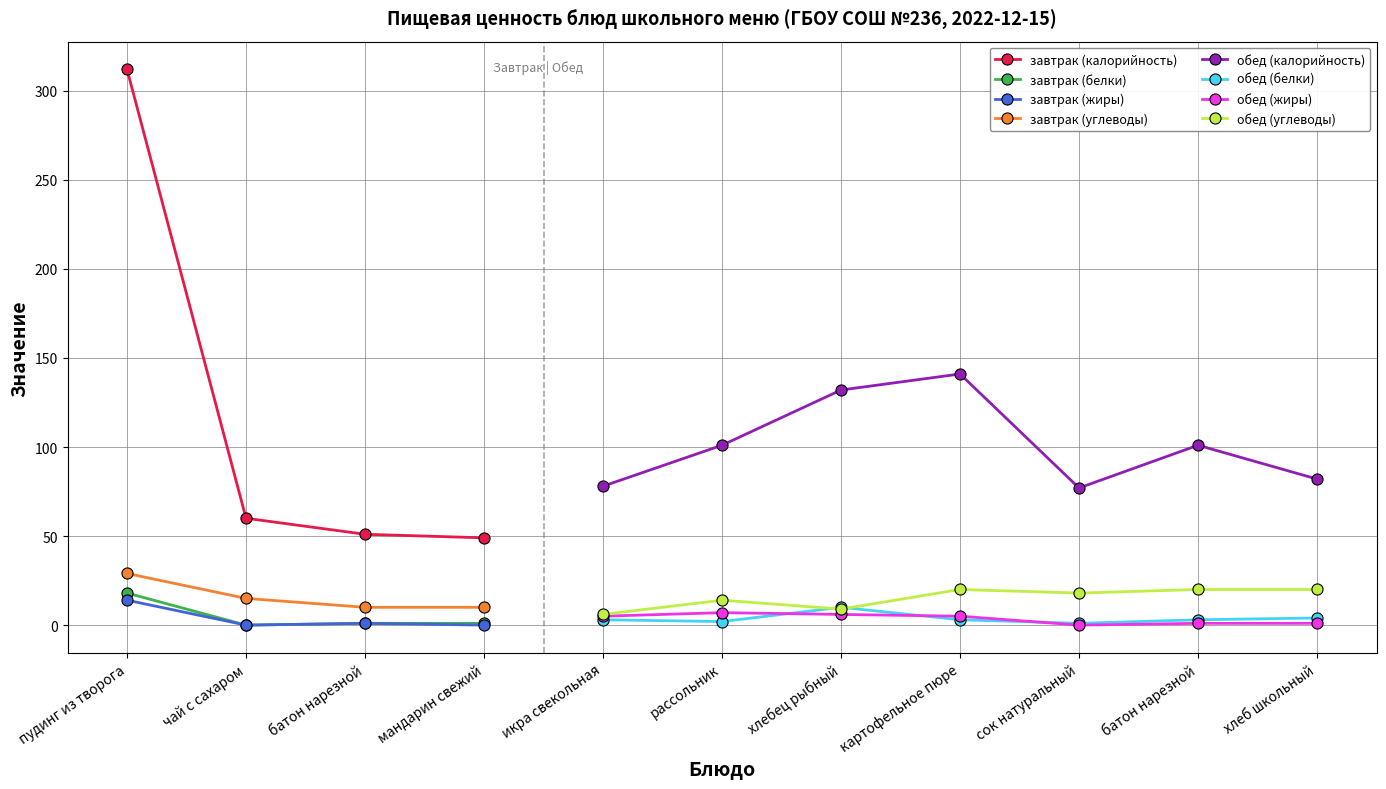

The value of завтрак (жиры) at батон нарезной is 1. True or false?

False